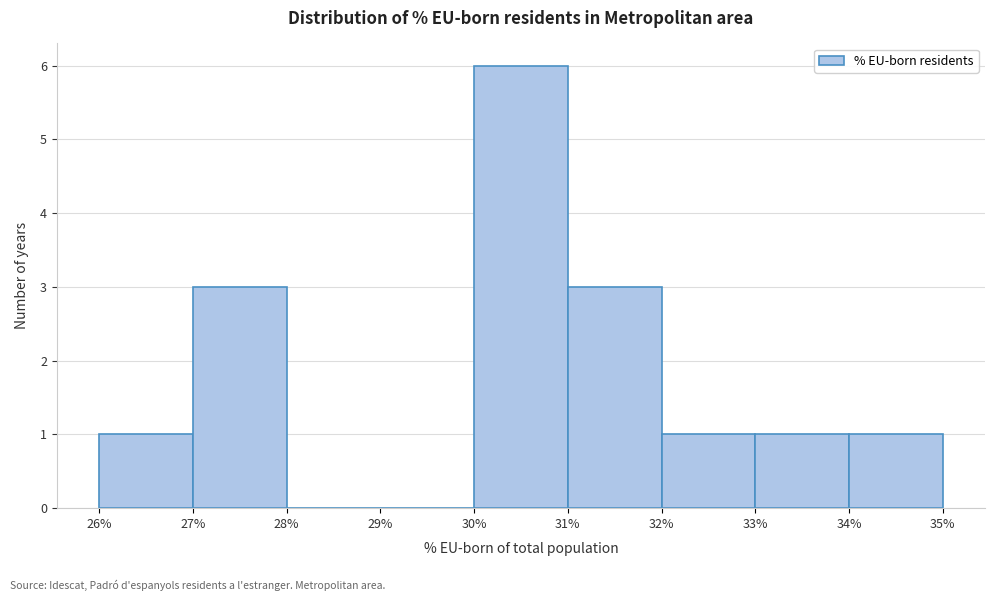

Over which range of the x-axis is the bar tallest?

30% to 31%